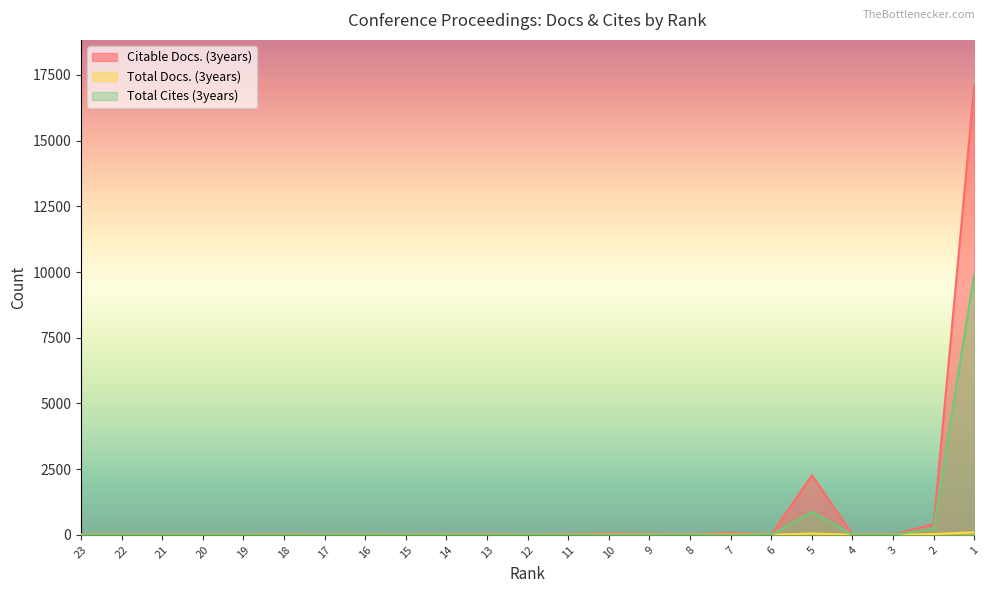

What is the total value across all series at 19?

3